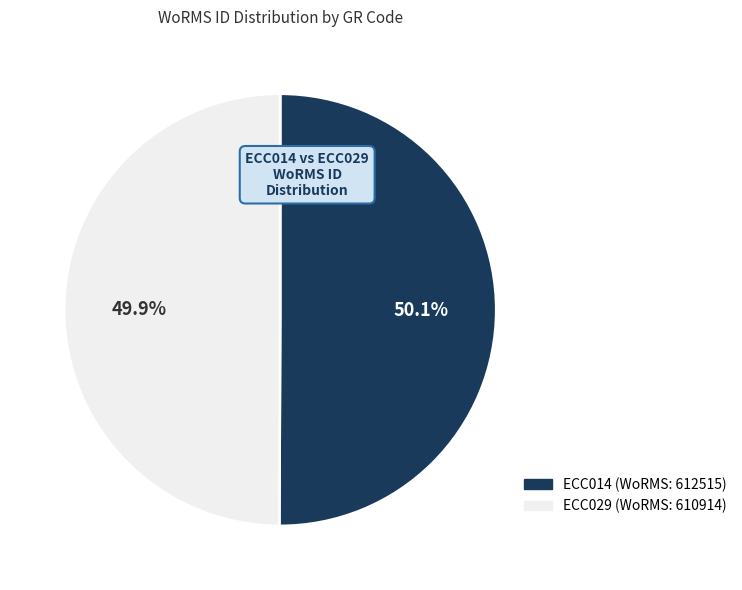

The ECC029 slice represents 50% of the pie. True or false?

True